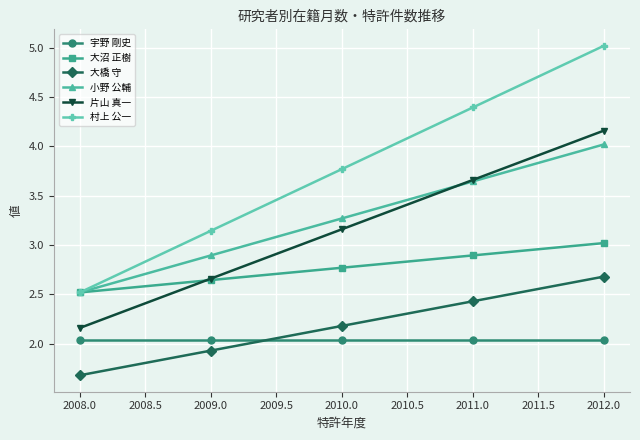

What is the smallest value displayed?

1.7